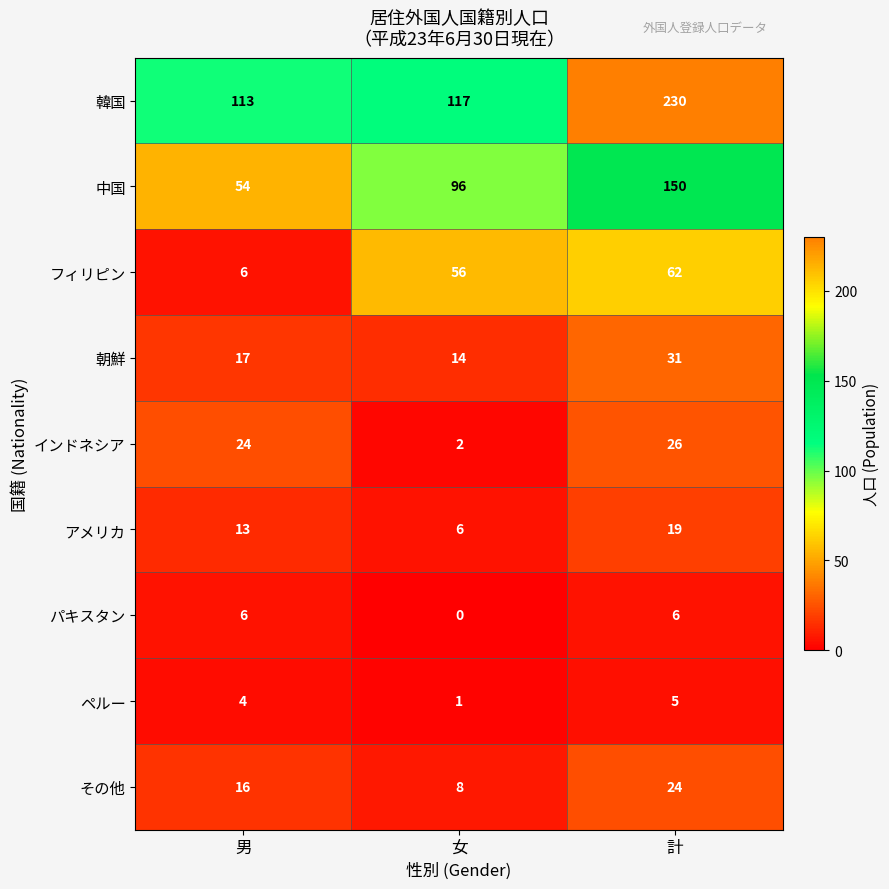

Reading left to right, extract all data points from this chart.

韓国: 男=113	女=117	計=230
中国: 男=54	女=96	計=150
フィリピン: 男=6	女=56	計=62
朝鮮: 男=17	女=14	計=31
インドネシア: 男=24	女=2	計=26
アメリカ: 男=13	女=6	計=19
パキスタン: 男=6	女=0	計=6
ペルー: 男=4	女=1	計=5
その他: 男=16	女=8	計=24